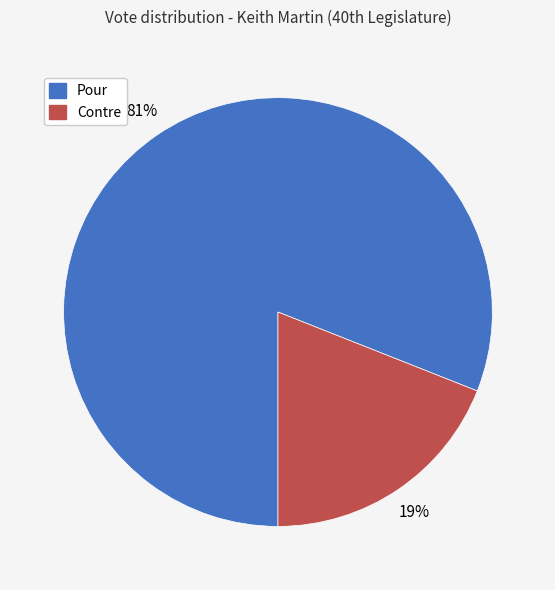

Do Pour and Contre together represent more than half of the pie?

Yes